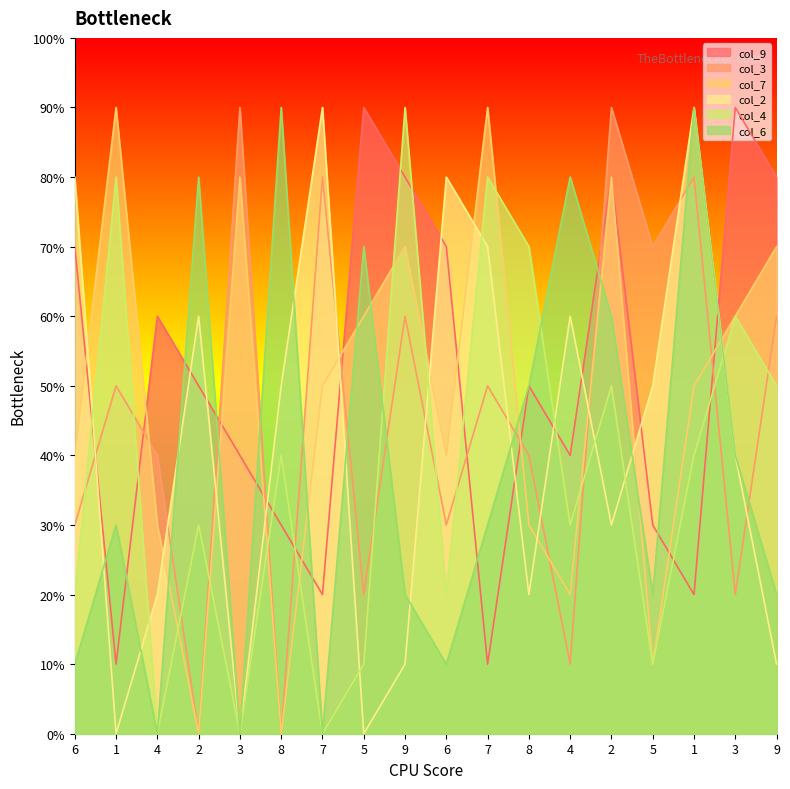

True or false: col_4 and col_9 intersect in this chart.

True